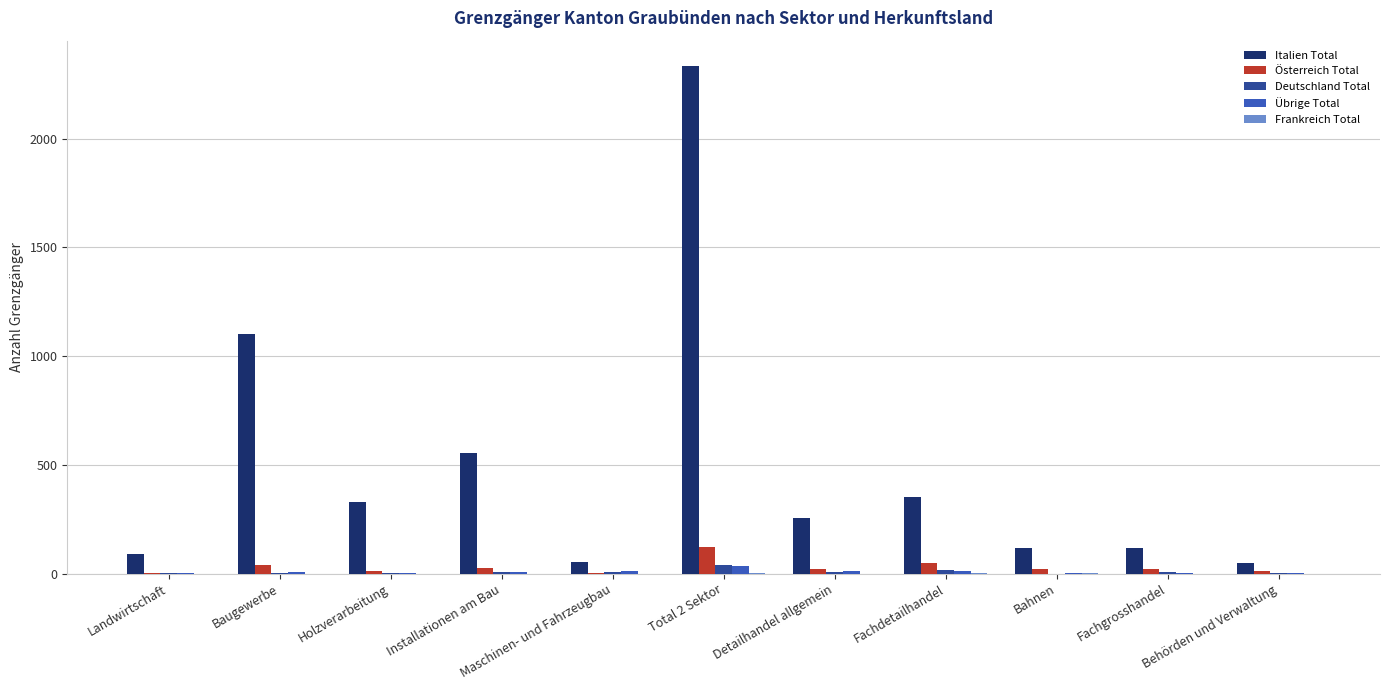

Are the bars horizontal?

No